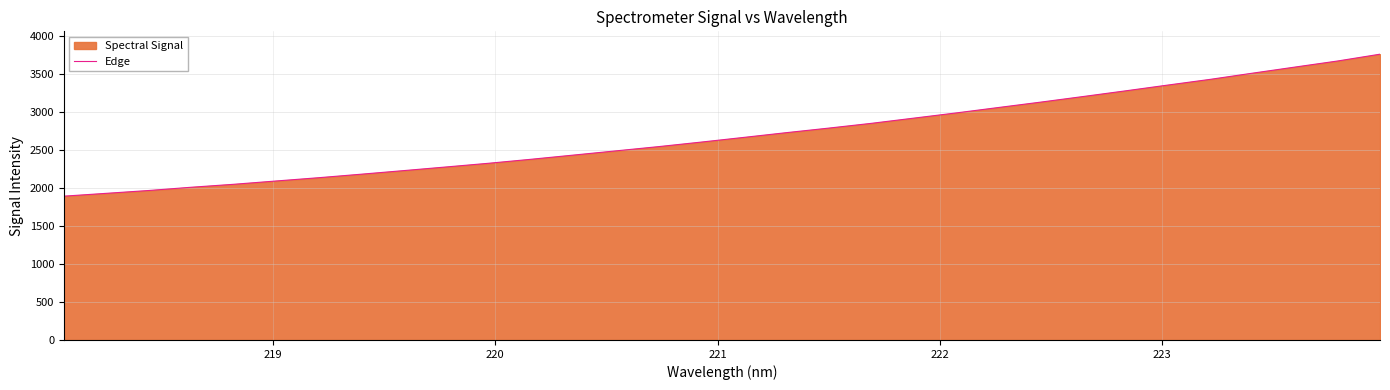

What is the greatest value displayed?

3766.5